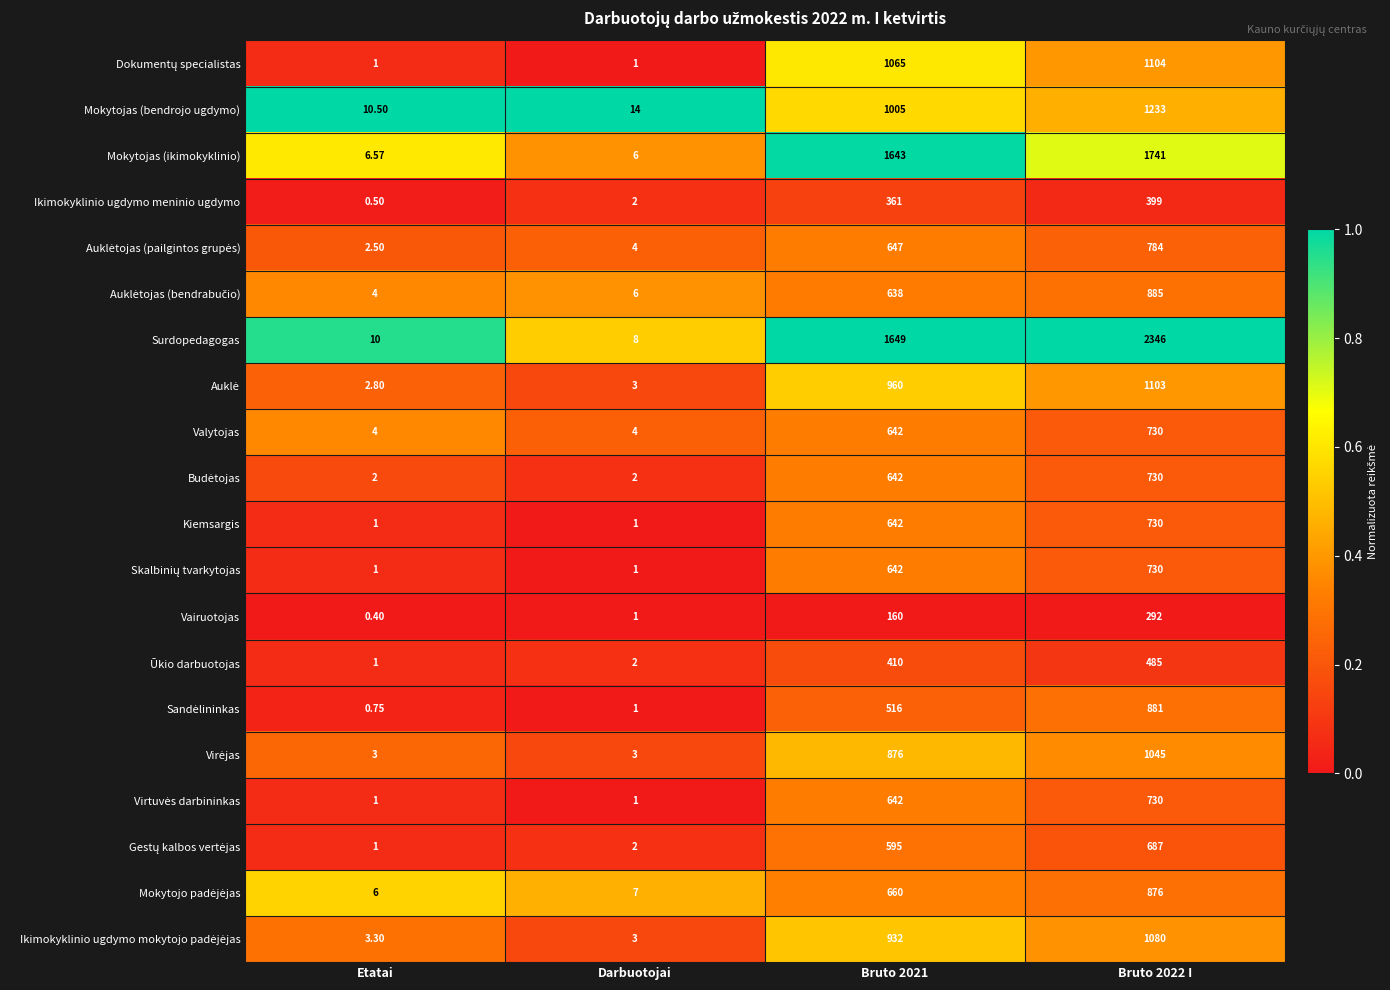

Which series has the largest total across all categories?

Surdopedagogas